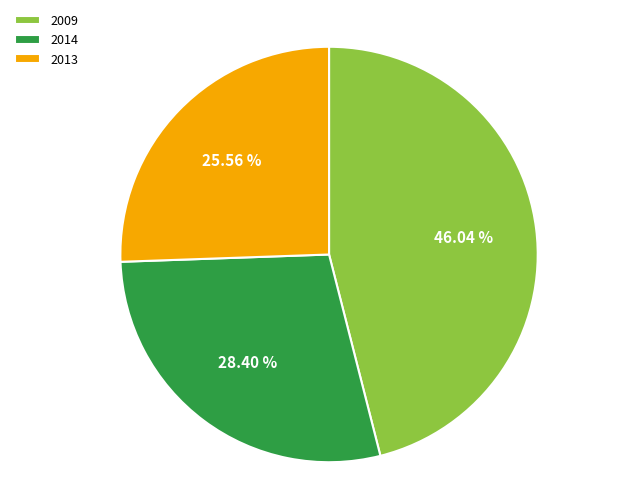

Which category has the biggest portion of the pie?

2009